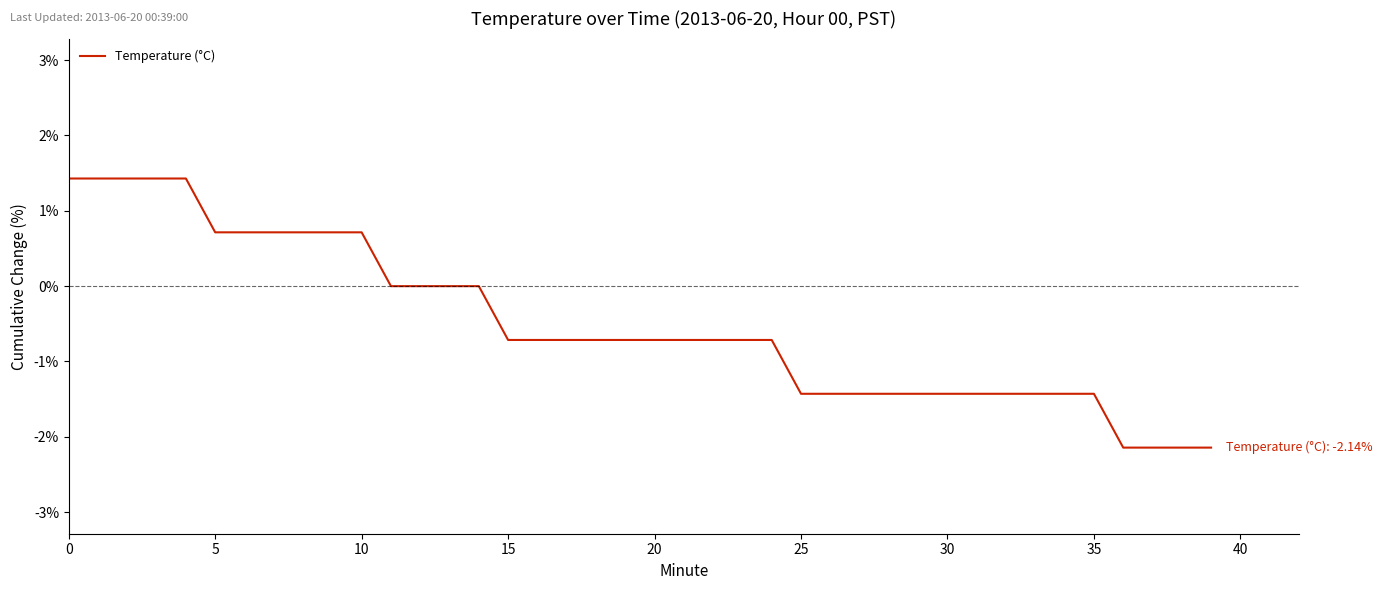

What is the difference between the maximum and minimum values?

3.6